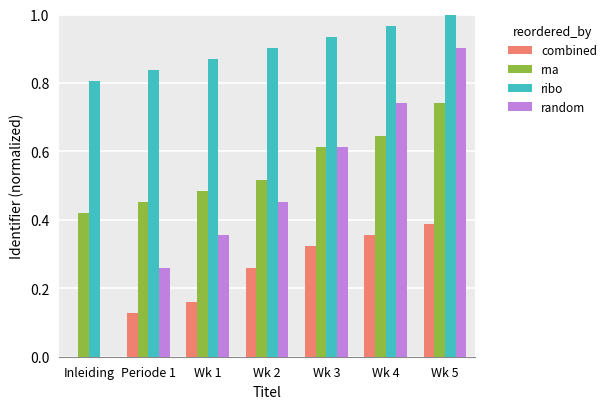

Which label corresponds to the largest value in the chart?

Wk 5